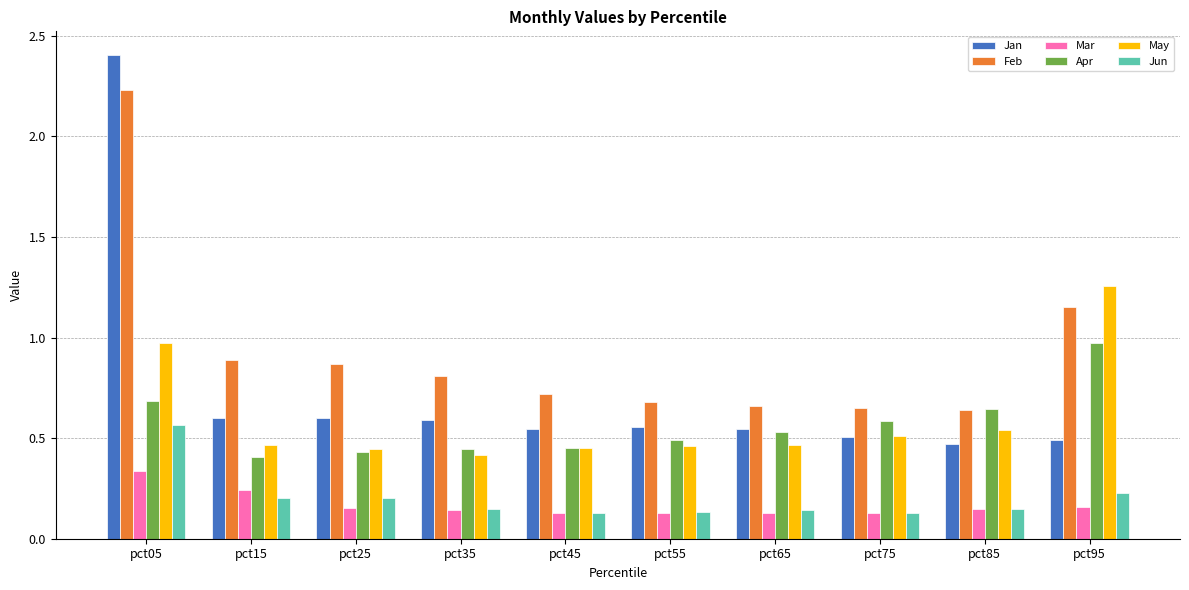

Which category has the highest value across all series?

pct05